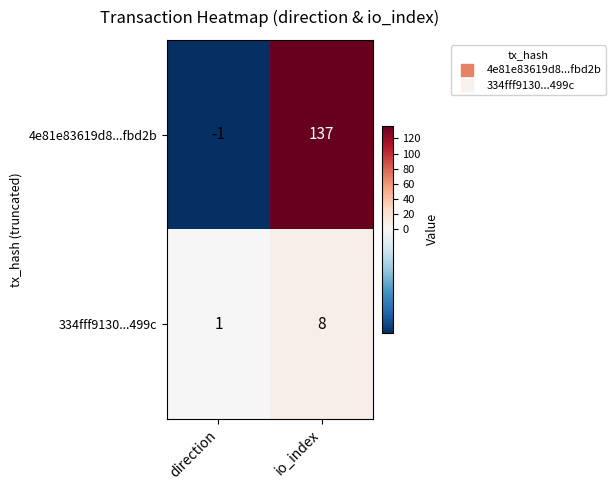

What is the approximate value of 4e81e83619d8...fbd2b at io_index, to the nearest 10?

140